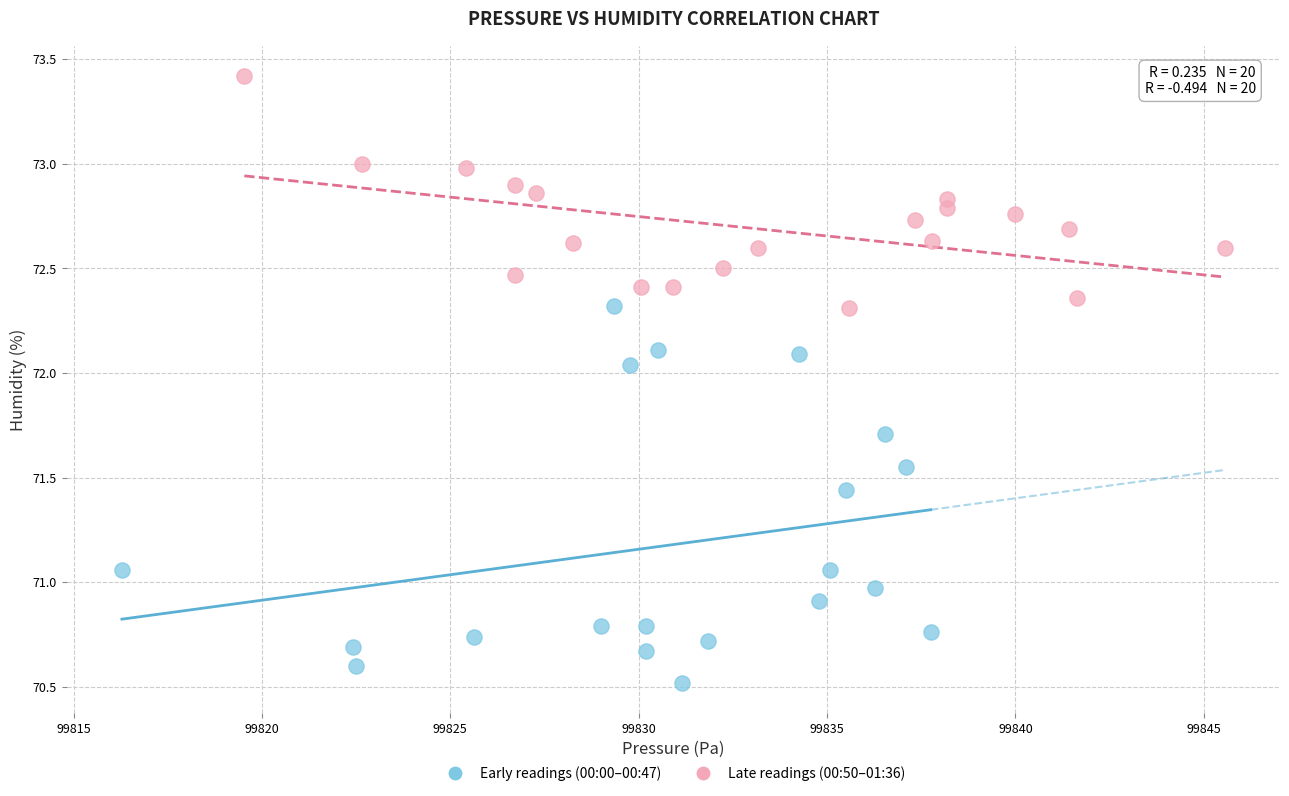

Which series reaches the minimum Y coordinate?

Early readings (00:00–00:47)